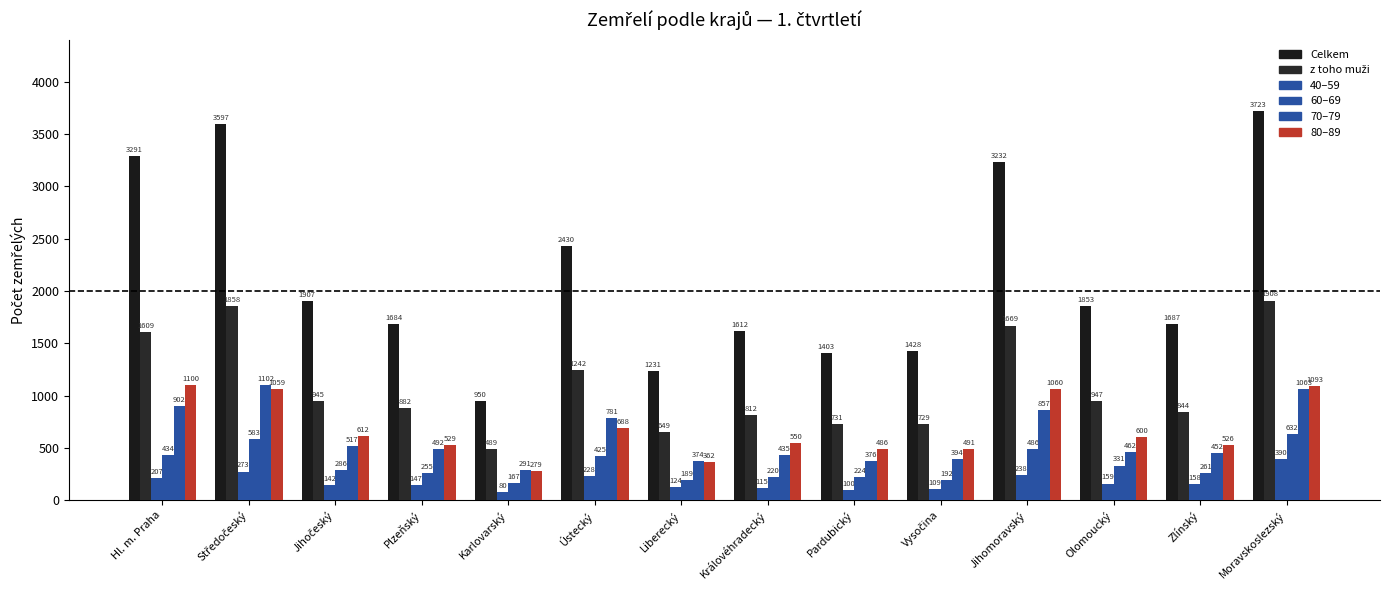

Reading right to left, extract all data points from this chart.

Celkem: 3723	1687	1853	3232	1428	1403	1612	1231	2430	950	1684	1907	3597	3291
z toho muži: 1908	844	947	1669	729	731	812	649	1242	489	882	945	1858	1609
40–59: 390	158	159	238	109	100	115	124	228	80	147	142	273	207
60–69: 632	261	331	486	192	224	220	189	425	167	255	286	583	434
70–79: 1063	452	462	857	394	376	435	374	781	291	492	517	1102	902
80–89: 1093	526	600	1060	491	486	550	362	688	279	529	612	1059	1100